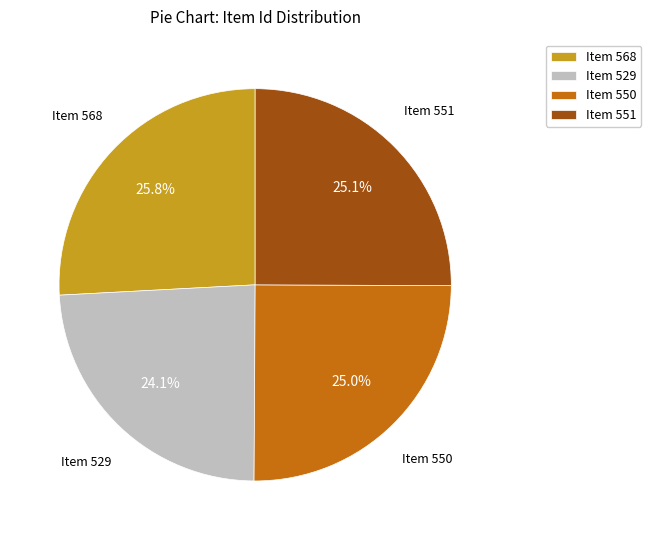

The Item 568 slice represents 41% of the pie. True or false?

False